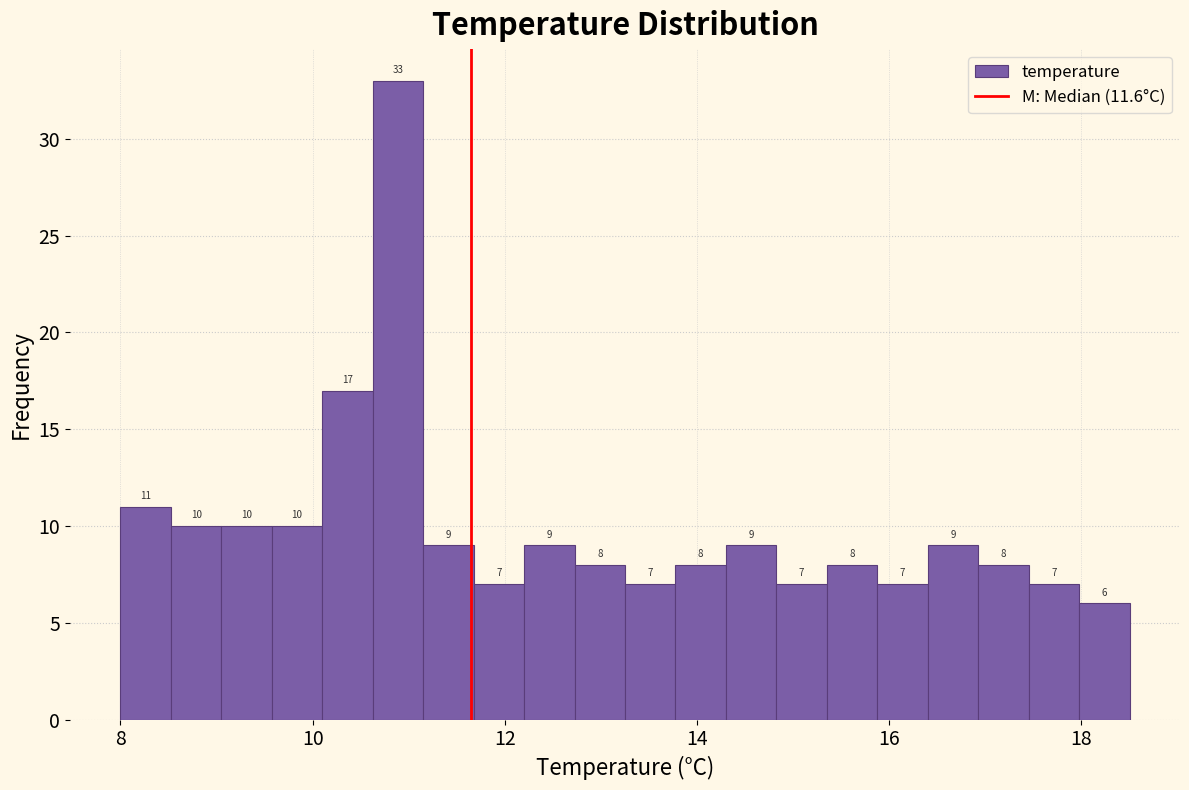

Read against the x-axis, roughly where is the centre of the tallest bar?

10.8